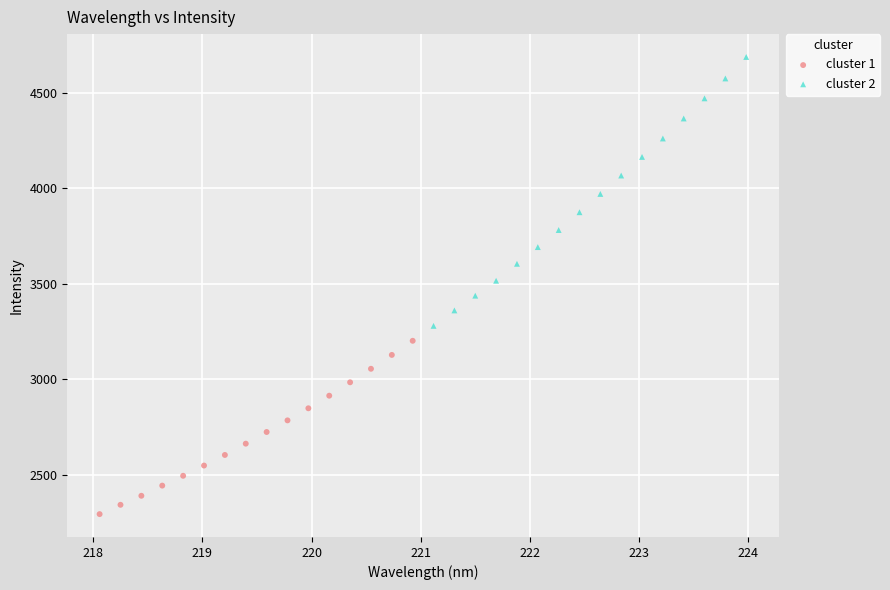

Which series has the widest spread of Y values?

cluster 2